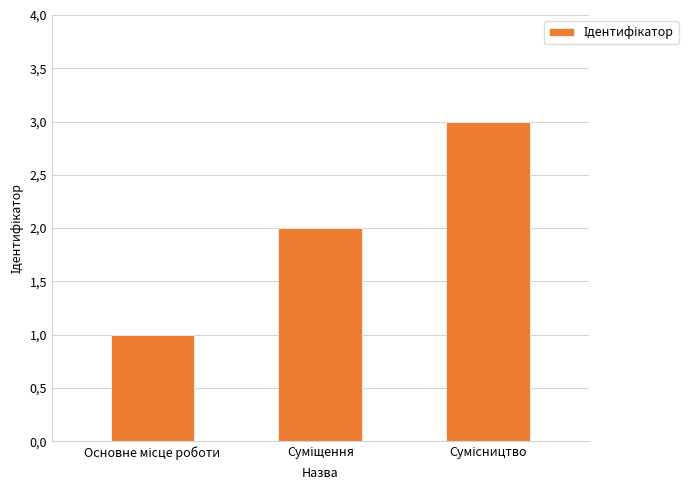

What is the value of the 3rd bar from the left?

3